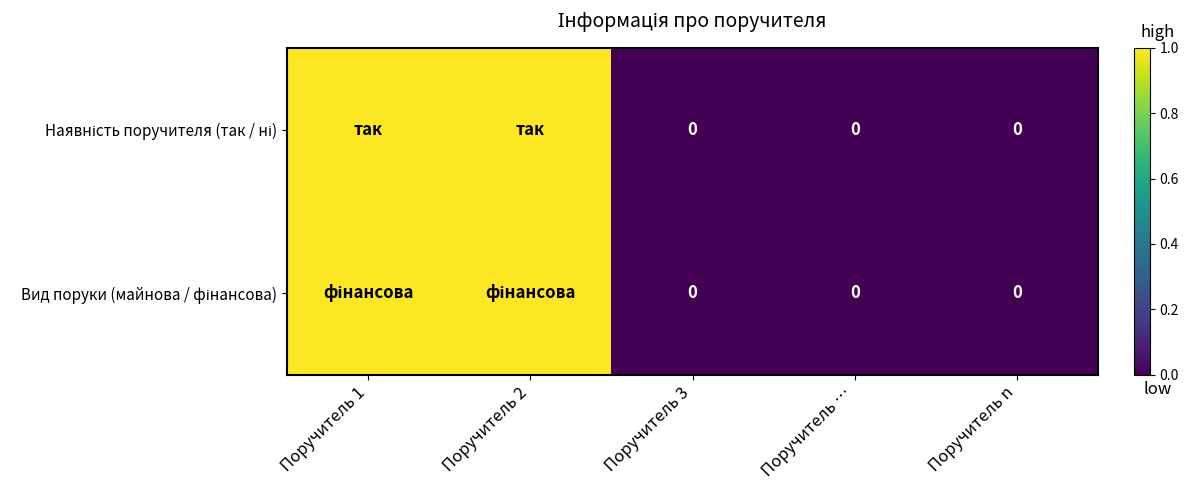

How many positive values does the Вид поруки (майнова / фінансова) series have?

2